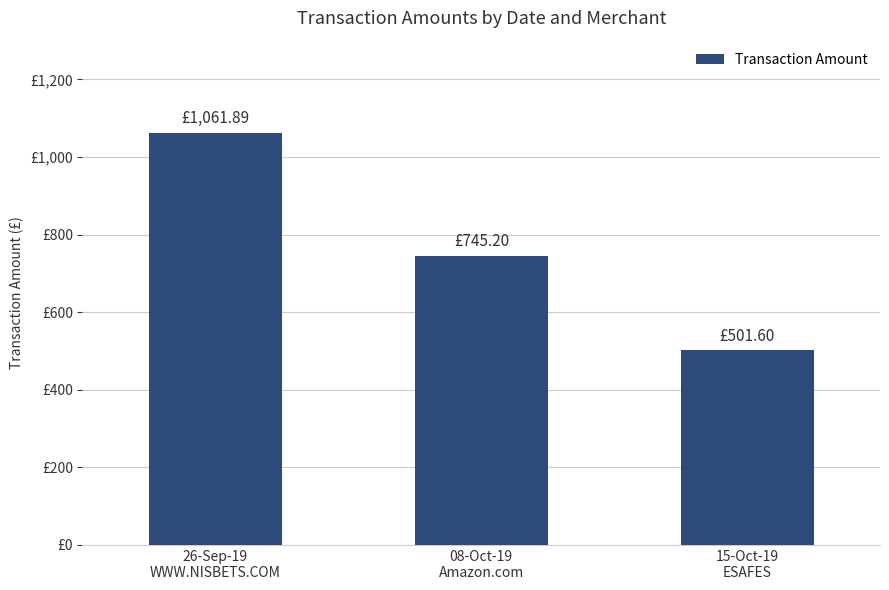

Reading left to right, list all the values displayed in this chart.

26-Sep-19
WWW.NISBETS.COM=1061.9	08-Oct-19
Amazon.com=745.2	15-Oct-19
ESAFES=501.6